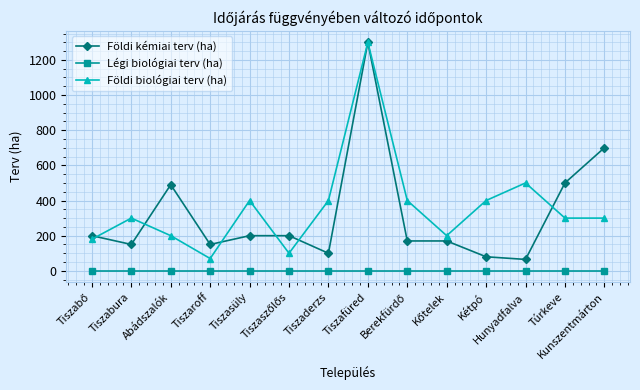

What is the difference between the maximum and second lowest values in the Földi biológiai terv (ha) series?

1200